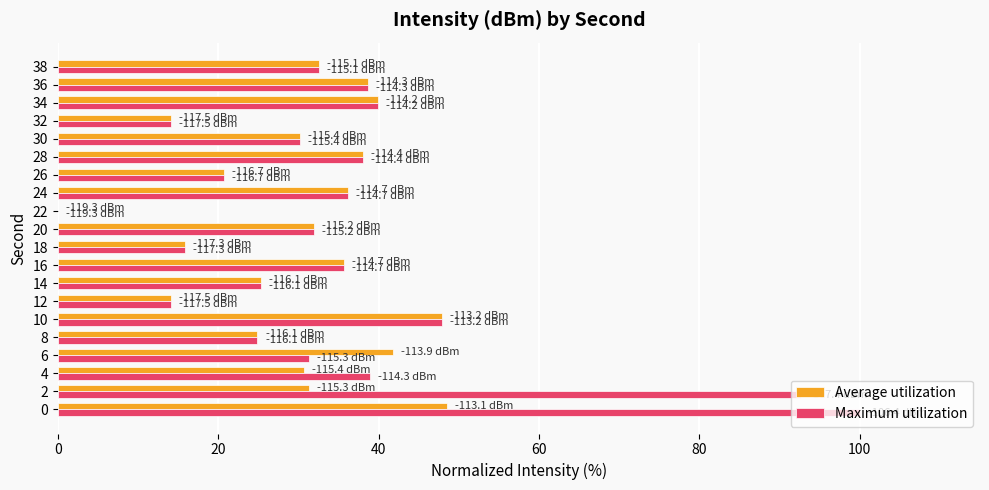

What is the sum of the Maximum utilization values at 34 and 38?

72.6